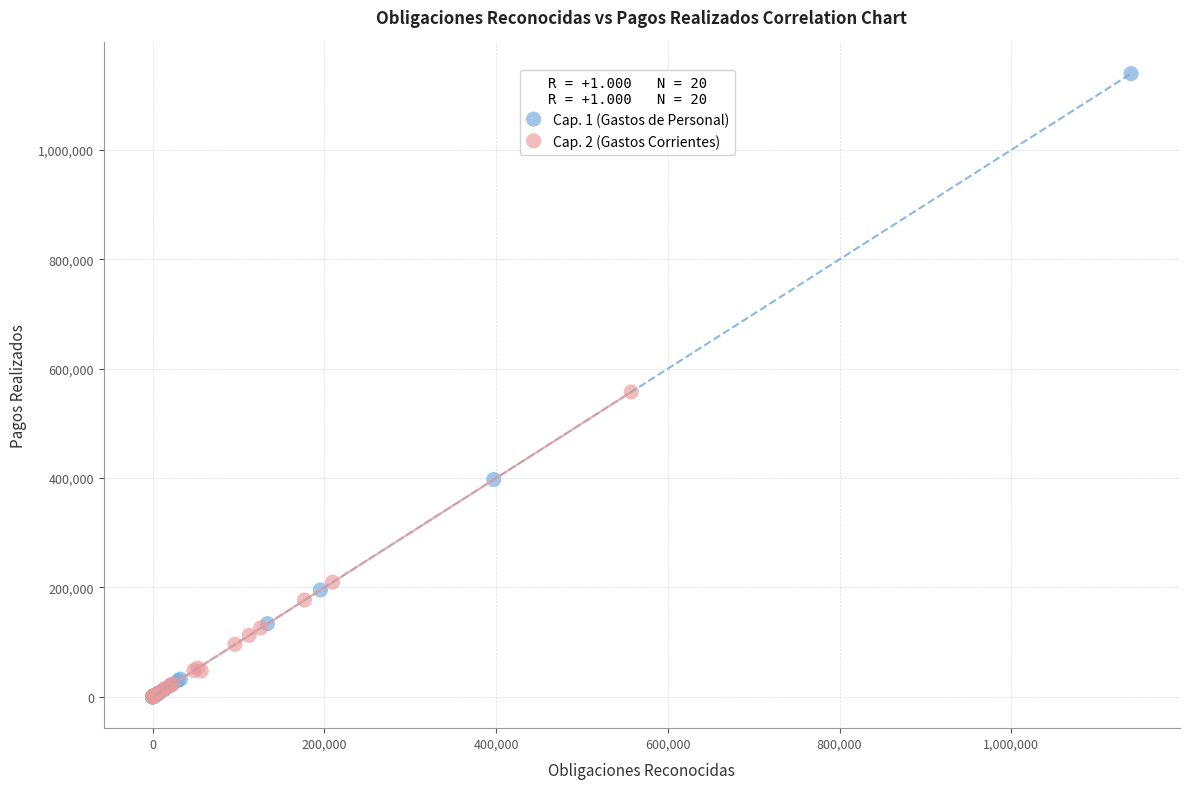

Which series reaches the maximum Y coordinate?

Cap. 1 (Gastos de Personal)